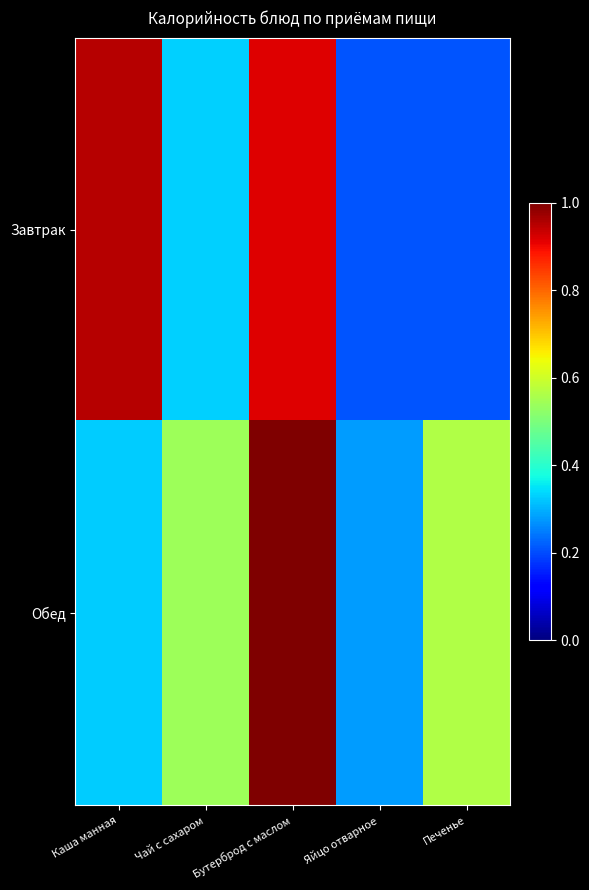

What is the difference between the highest and lowest values at Чай с сахаром?

0.2